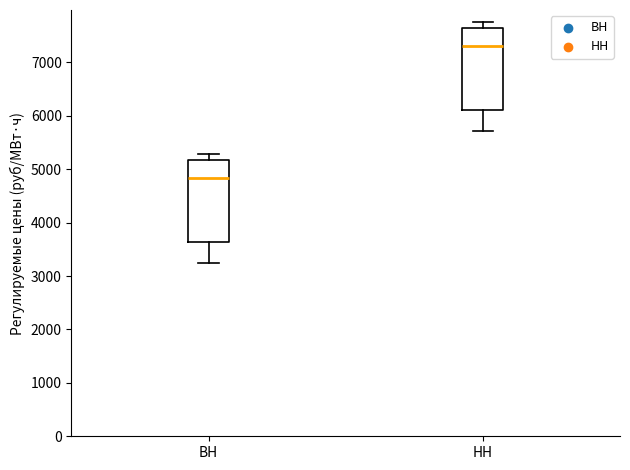

Where is the lower edge of the box for ВН on the y-axis? The values are not printed on the chart, so give them approximately, as read against the axis.

3600